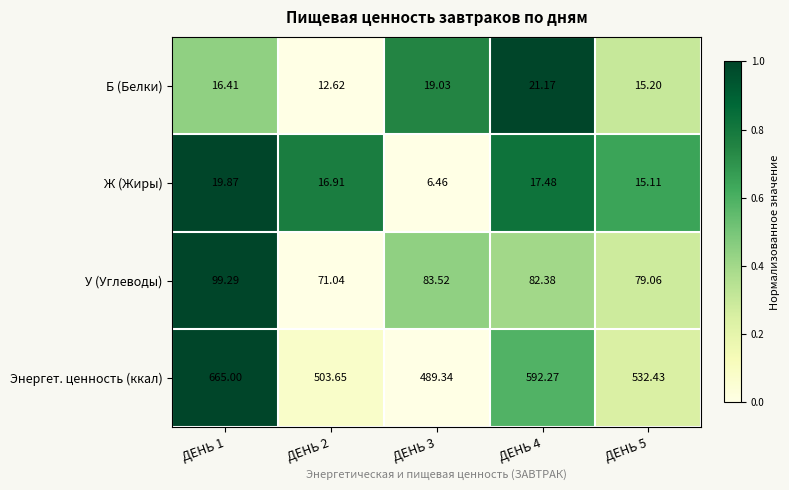

At ДЕНЬ 2, list the series in order from largest to smallest.

Энергет. ценность (ккал), У (Углеводы), Ж (Жиры), Б (Белки)